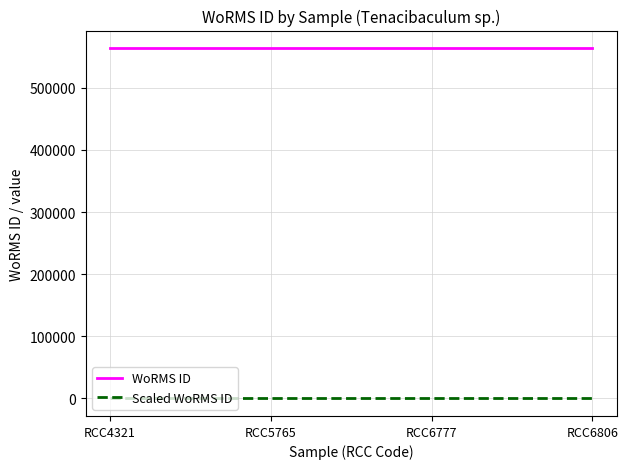

Does the chart have visible grid lines?

Yes